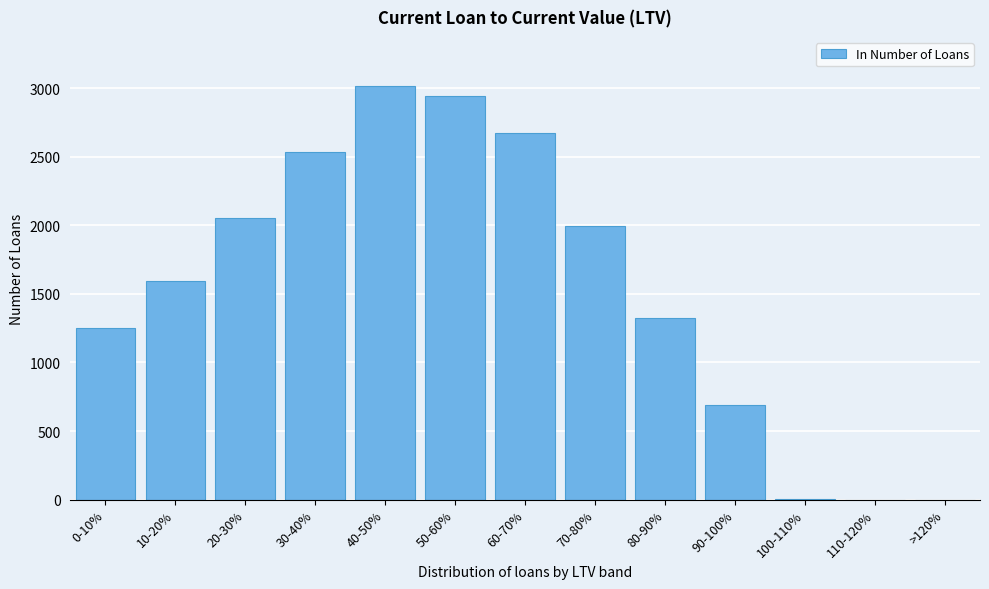

Where is the data nearest to the value 1506?

10-20%